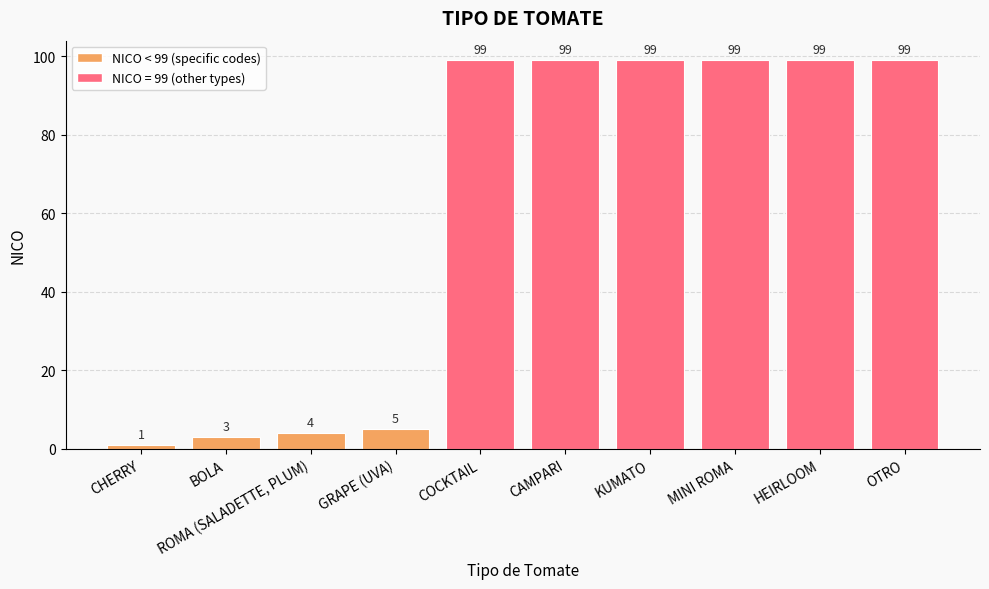

True or false: the data shows 99 at OTRO.

True